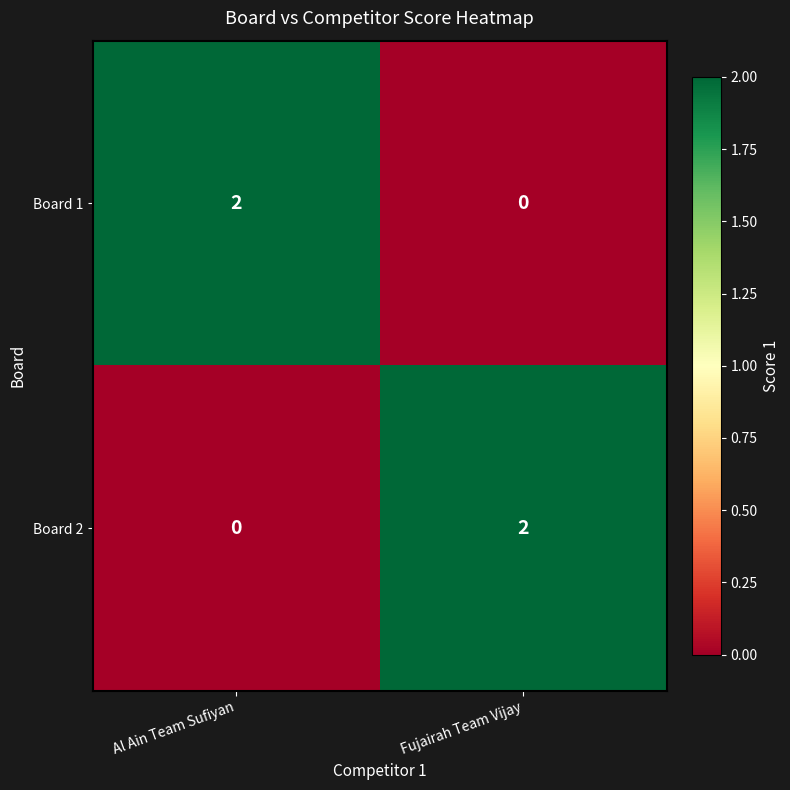

Is it true that Board 2 equals 0 at Al Ain Team Sufiyan?

True